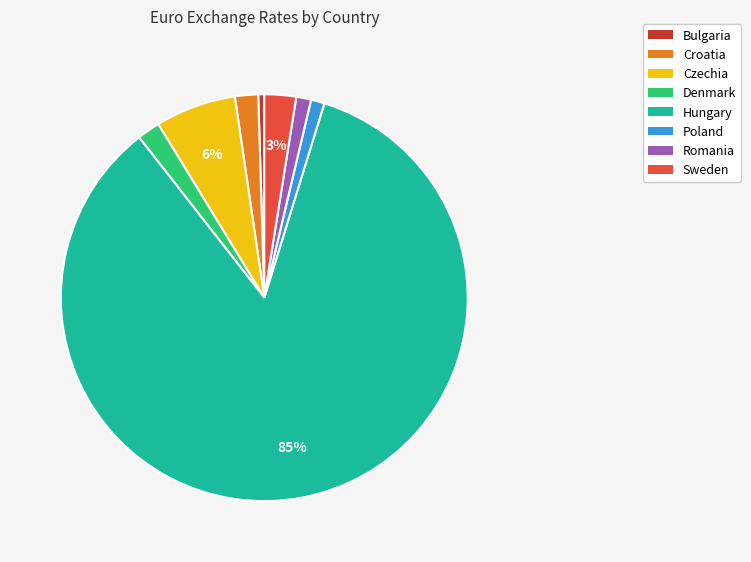

Is the sum of Poland and Croatia greater than half?

No